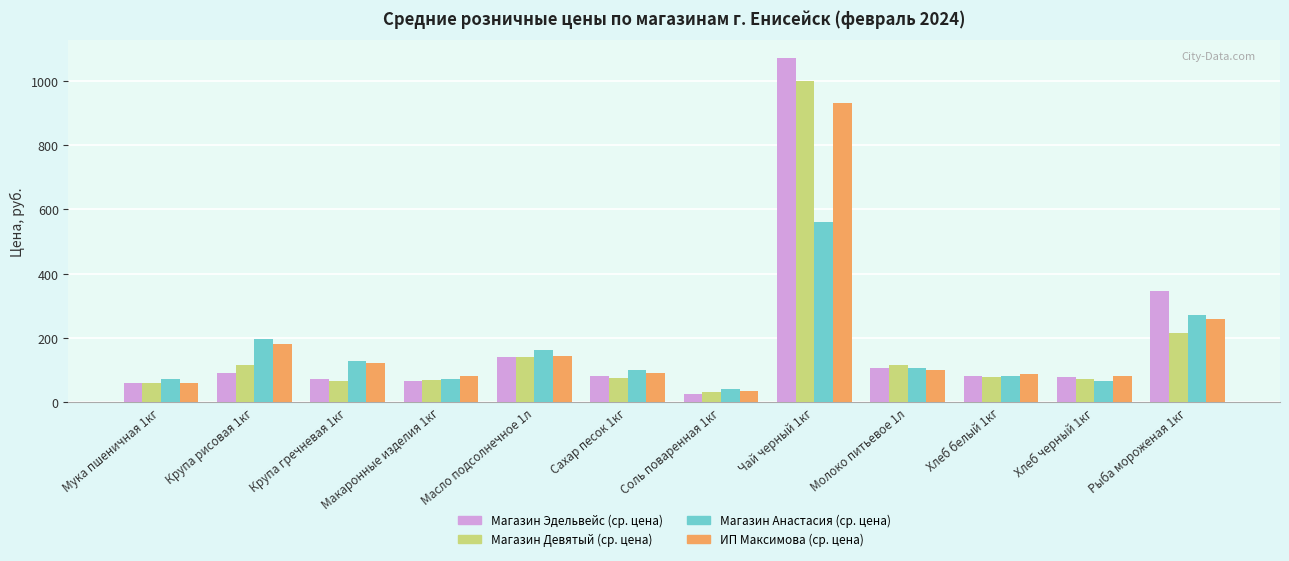

What is the smallest value displayed?

24.0